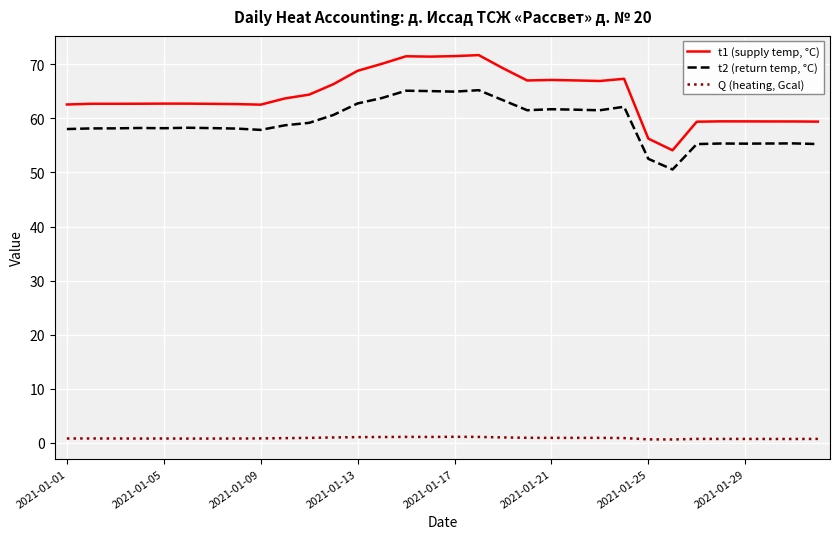

At how many categories does at least one series exceed 51?

32